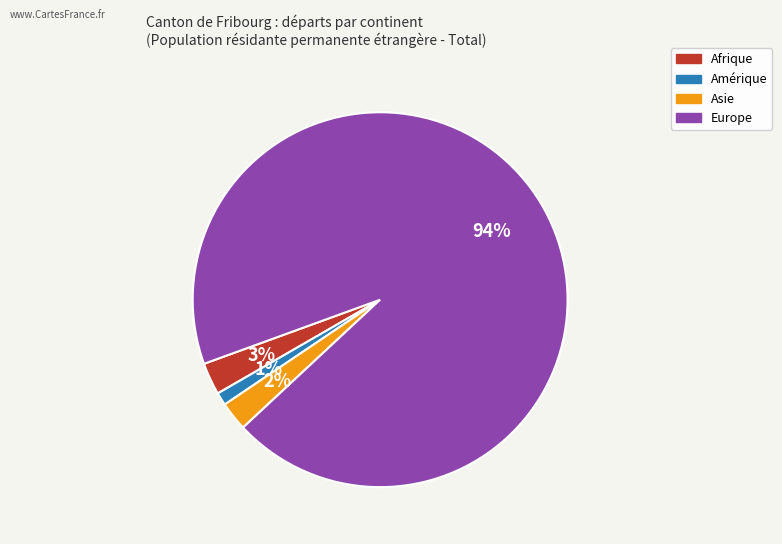

To the nearest percent, what is the average slice percentage?

25%